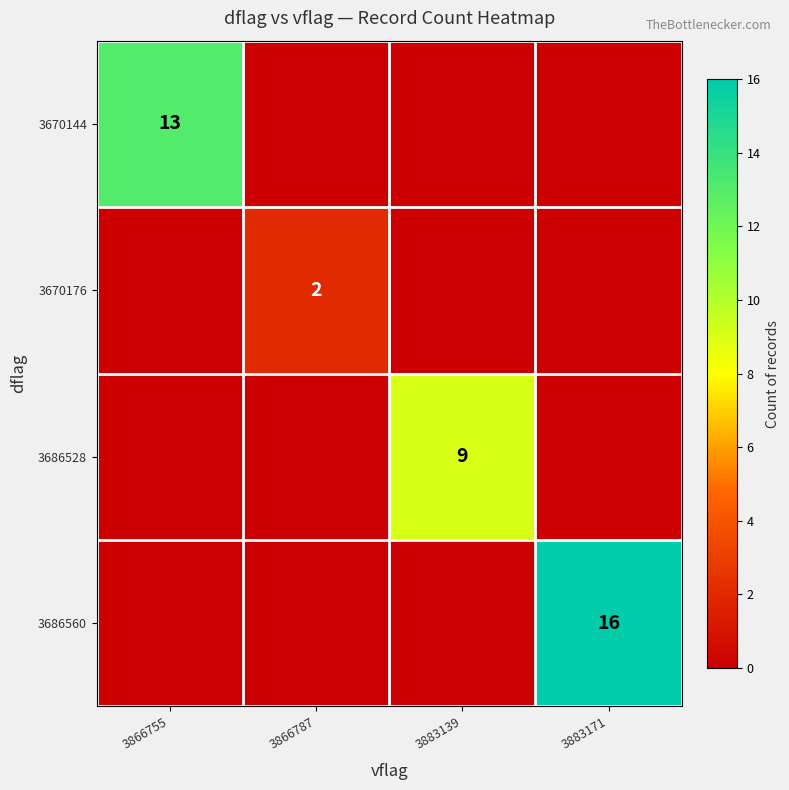

How many data points does each series have?

4